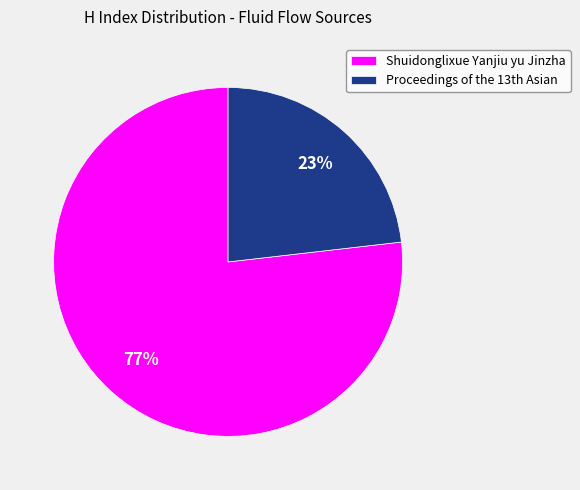

What is the majority slice?

Shuidonglixue Yanjiu yu Jinzha